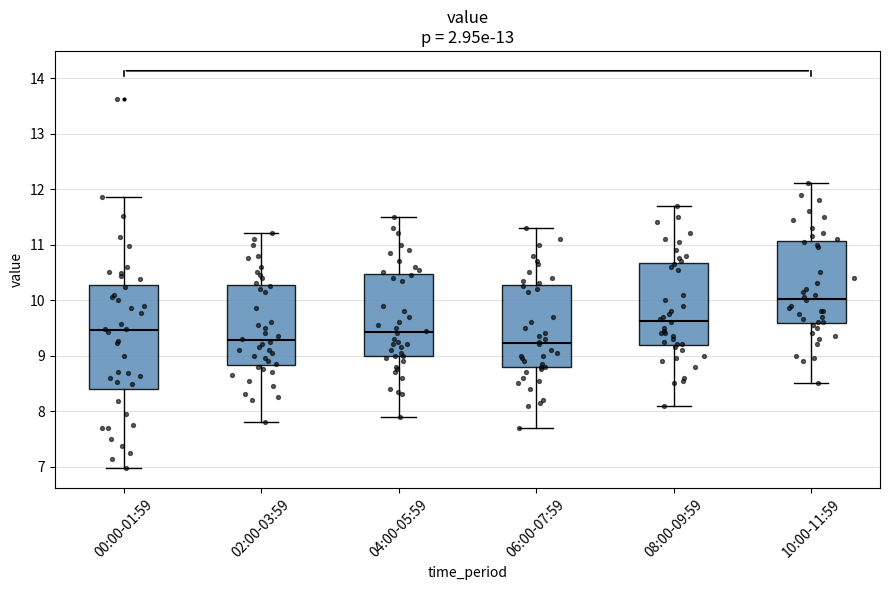

Reading left to right, read every box against the y-axis: the position of its median line, the range the box covers, and the ends of its whiskers. The values are not printed on the chart, so give them approximately, as read against the axis.

00:00-01:59: median 9.5, box 8.4 to 10.3, whiskers 7.0 to 11.9
02:00-03:59: median 9.3, box 8.8 to 10.3, whiskers 7.8 to 11.2
04:00-05:59: median 9.4, box 9.0 to 10.5, whiskers 7.9 to 11.5
06:00-07:59: median 9.2, box 8.8 to 10.3, whiskers 7.7 to 11.3
08:00-09:59: median 9.6, box 9.2 to 10.7, whiskers 8.1 to 11.7
10:00-11:59: median 10.0, box 9.6 to 11.1, whiskers 8.5 to 12.1